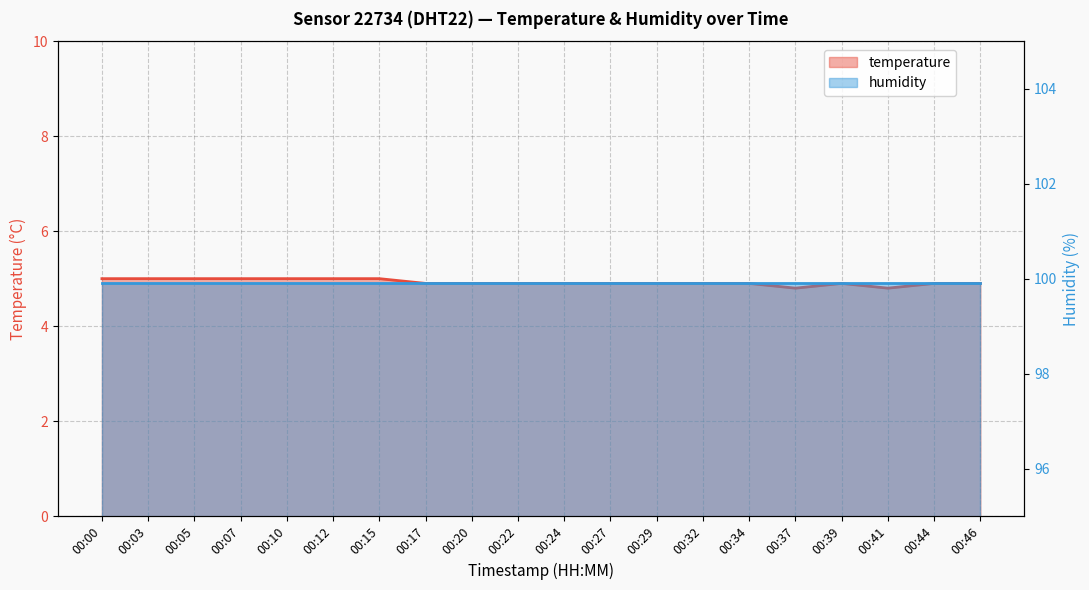

How many data points does each series have?

20